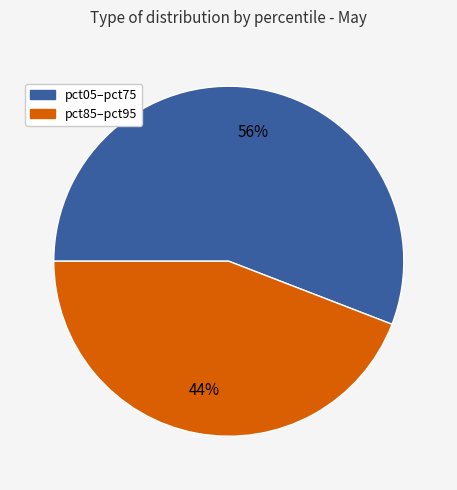

Is there a majority slice in this chart?

Yes